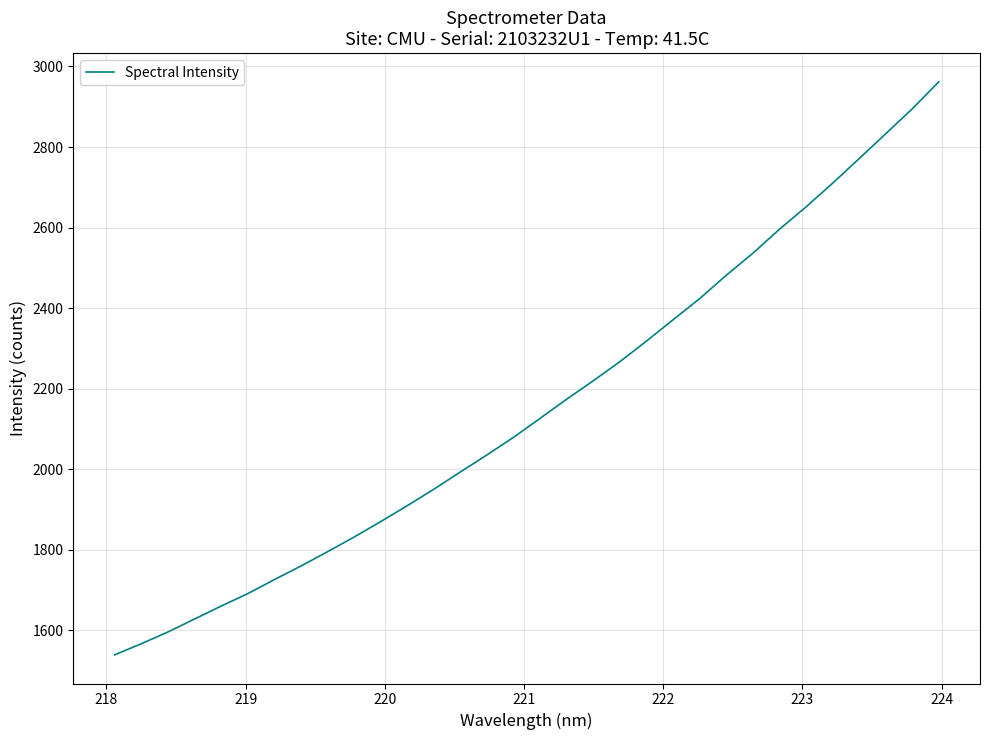

True or false: there are more than 1 points higher than both neighbors.

False